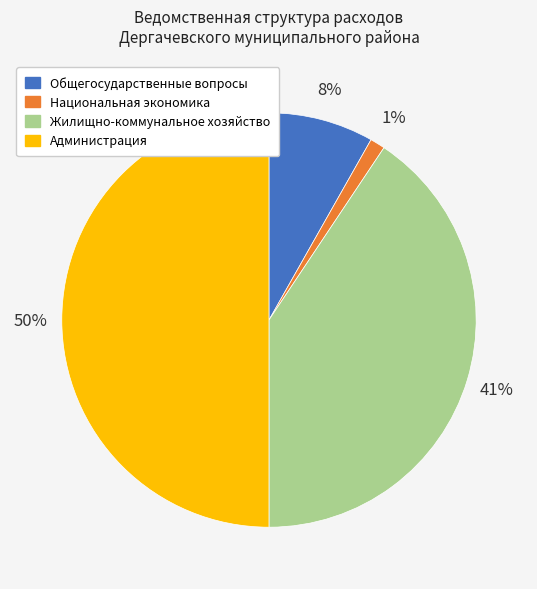

Between Жилищно-коммунальное хозяйство and Общегосударственные вопросы, which is larger?

Жилищно-коммунальное хозяйство